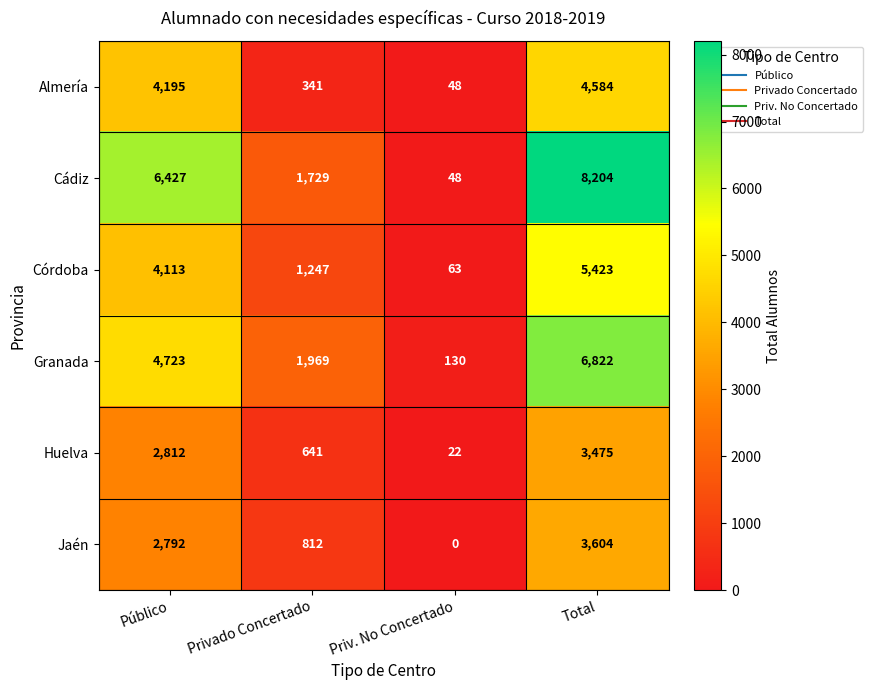

Reading left to right, what are all the values shown in this chart?

Almería: 4195	341	48	4584
Cádiz: 6427	1729	48	8204
Córdoba: 4113	1247	63	5423
Granada: 4723	1969	130	6822
Huelva: 2812	641	22	3475
Jaén: 2792	812	0	3604